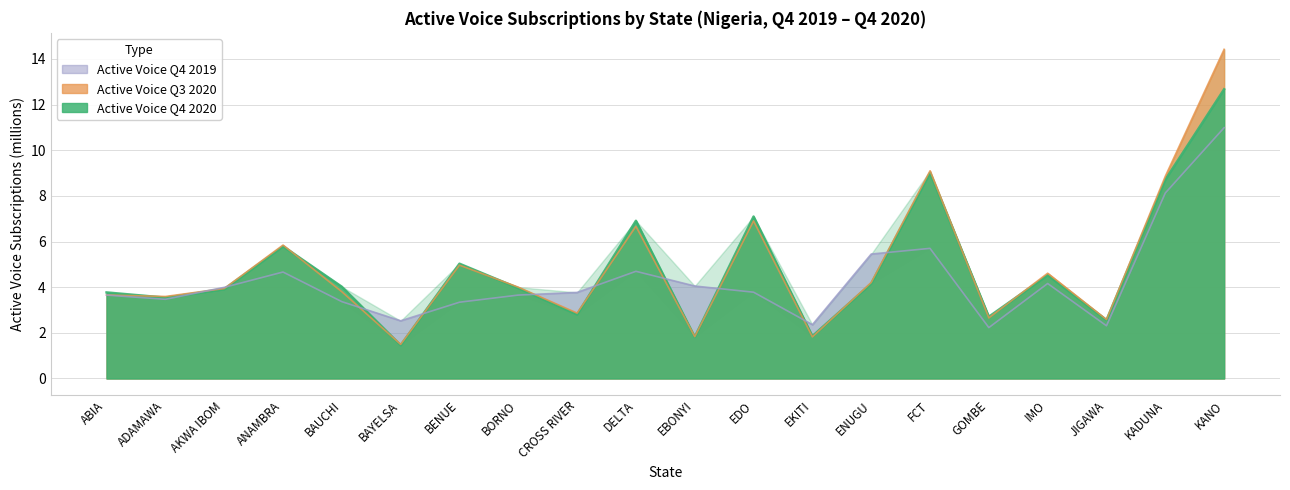

How many times do Active Voice Q3 2020 and Active Voice Q4 2019 cross each other?

10